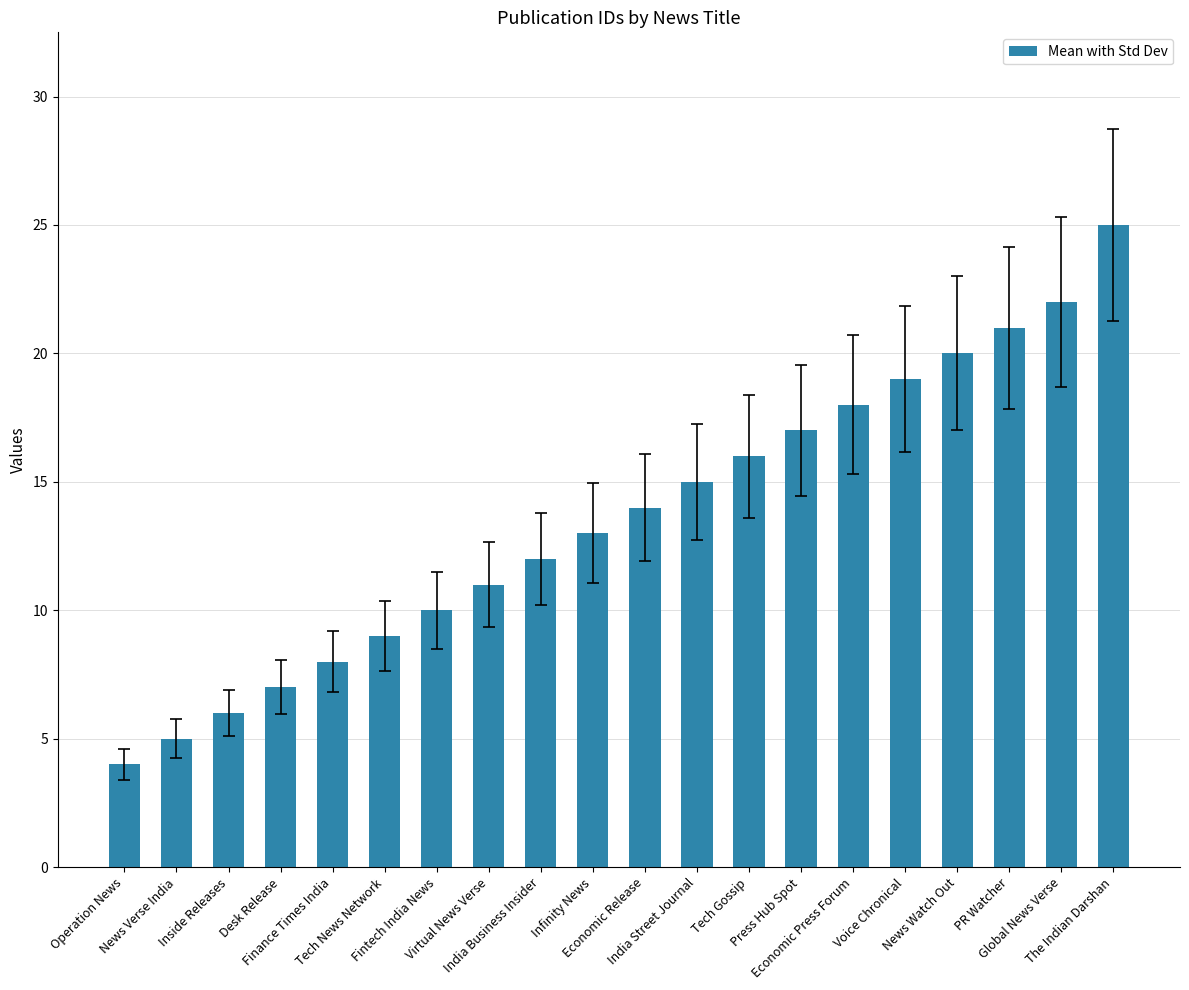

What is the average value?

14